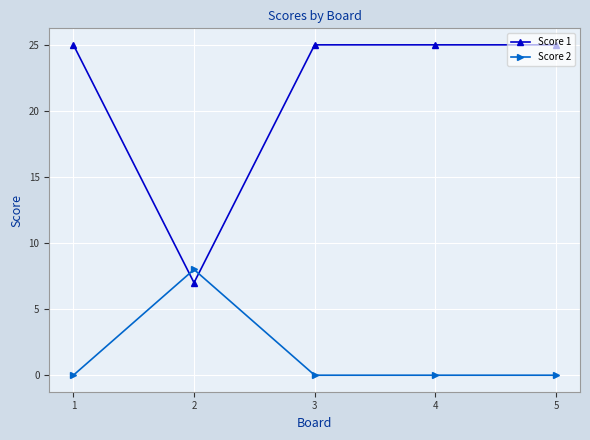

How many data points does each series have?

5